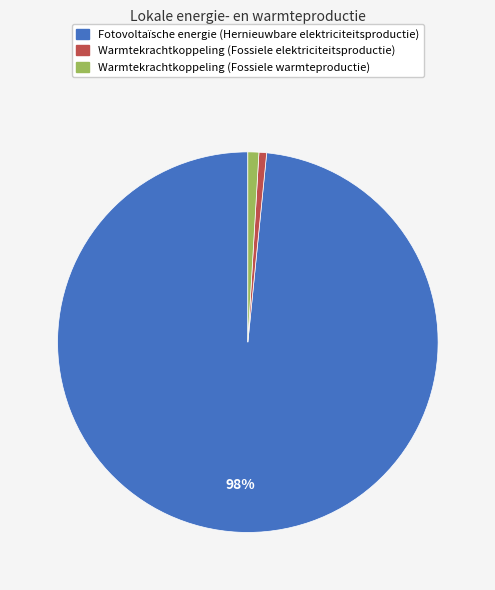

To the nearest percent, what is the average slice percentage?

33%